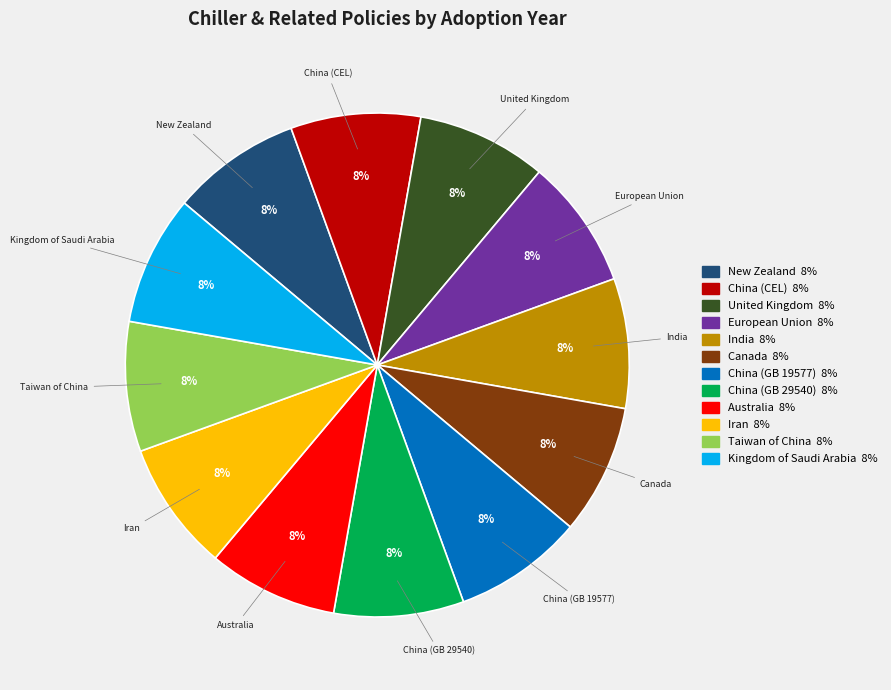

True or false: Taiwan of China accounts for 8% of the total.

True